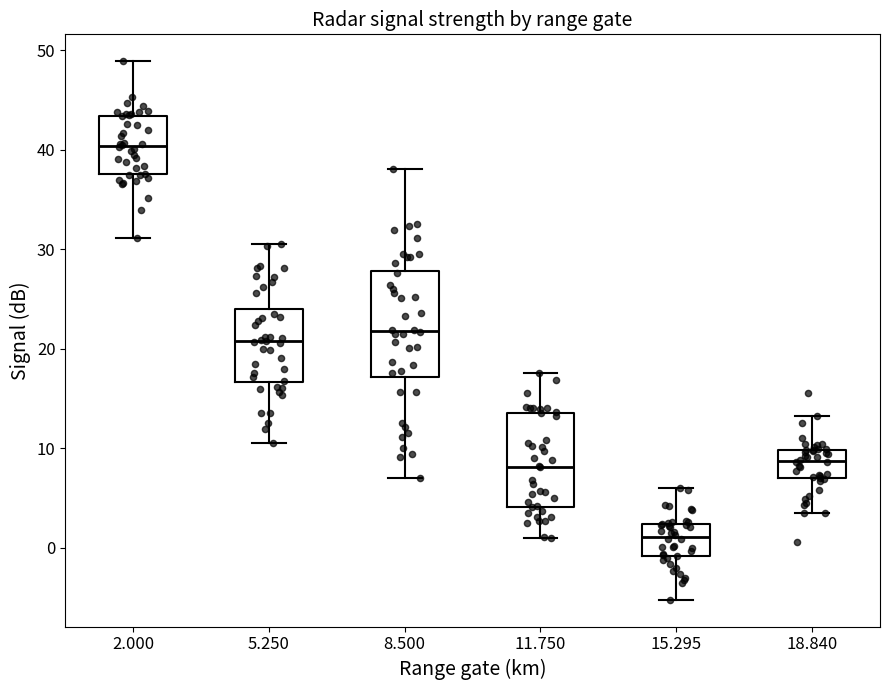

Where does the lower whisker of the box at x = 11.750 end on the y-axis? The values are not printed on the chart, so give them approximately, as read against the axis.

1